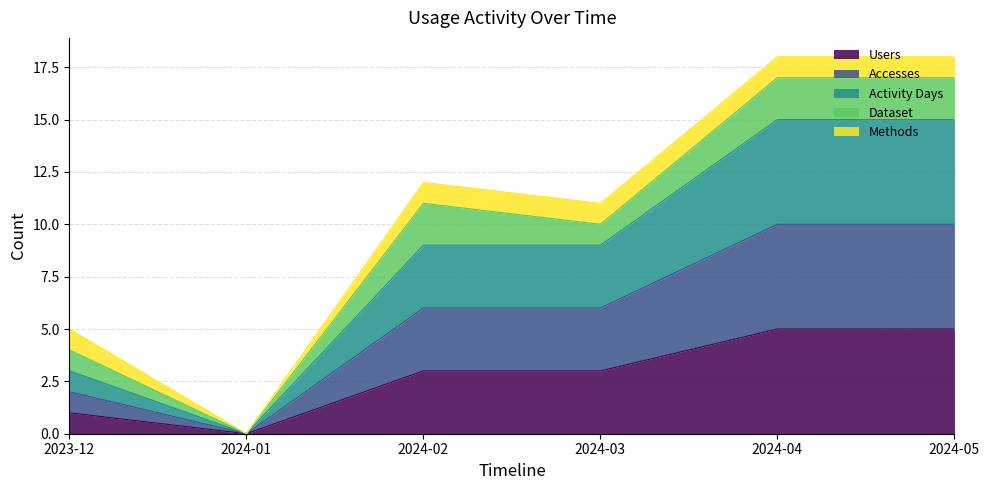

Which series has the largest range (max minus min)?

Activity Days